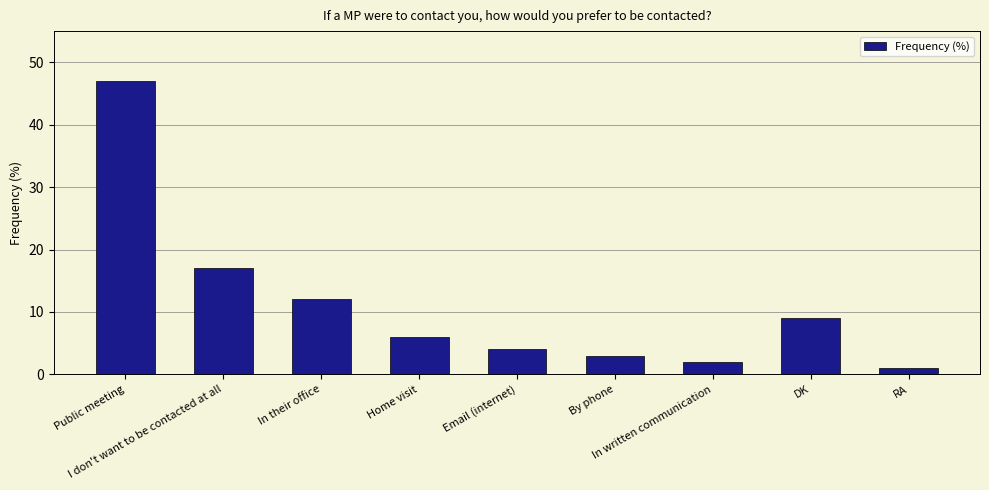

Reading right to left, transcribe all the data shown in this chart.

RA=1	DK=9	In written communication=2	By phone=3	Email (internet)=4	Home visit=6	In their office=12	I don't want to be contacted at all=17	Public meeting=47